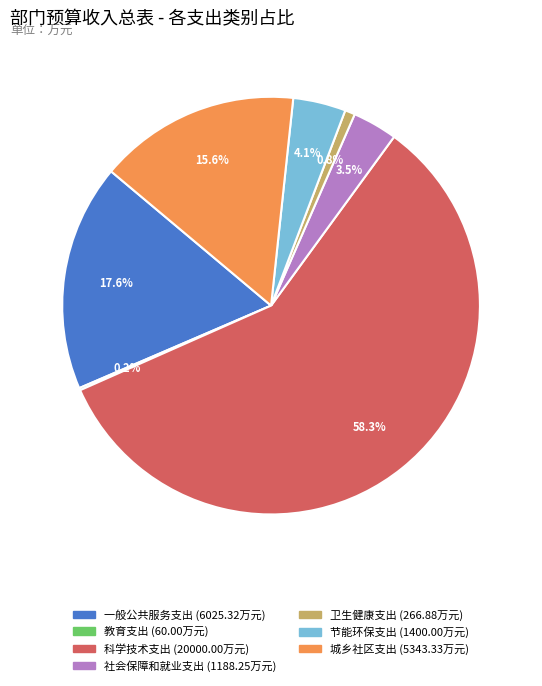

Which category has the biggest portion of the pie?

科学技术支出